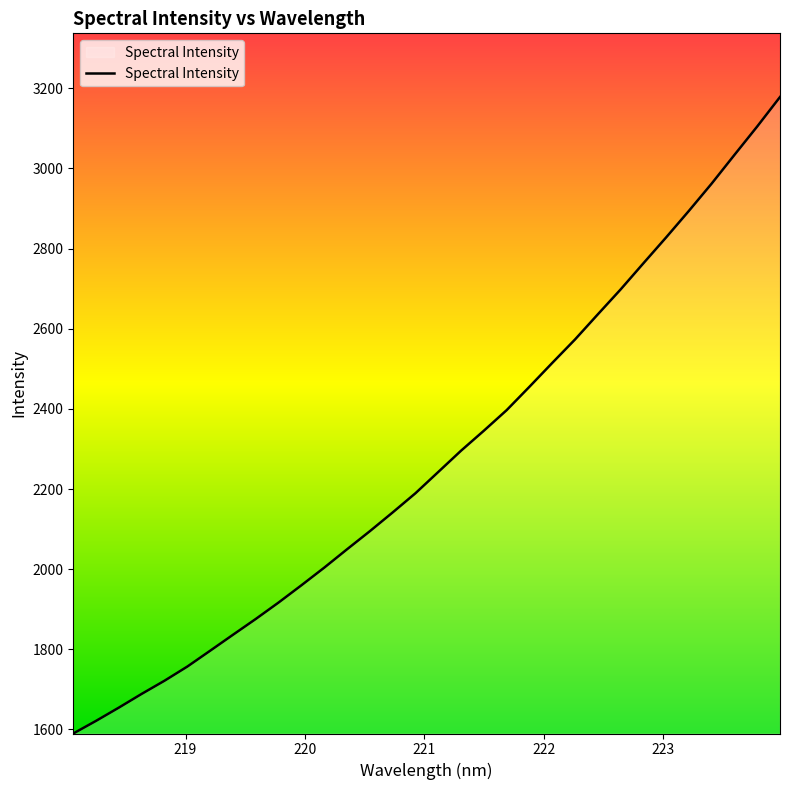

List the labels in order of value, smallest first.

218.0596, 218.2508, 218.442, 218.6332, 218.8244, 219.0156, 219.2067, 219.3979, 219.589, 219.7801, 219.9712, 220.1623, 220.3533, 220.5444, 220.7354, 220.9264, 221.1174, 221.3083, 221.4993, 221.6902, 221.8812, 222.0721, 222.263, 222.4538, 222.6447, 222.8355, 223.0264, 223.2172, 223.408, 223.5987, 223.7895, 223.9802